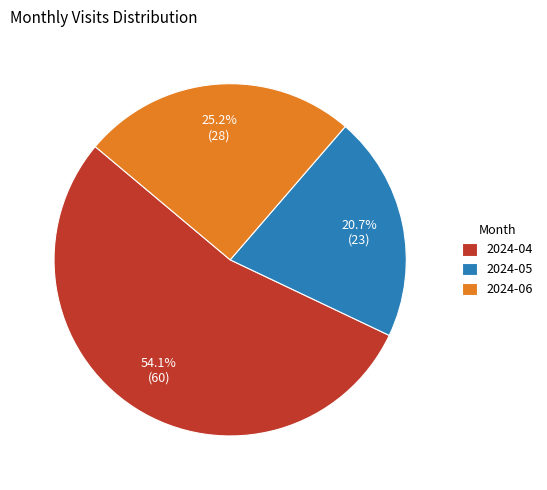

Does 2024-06 represent more than half of the total?

No